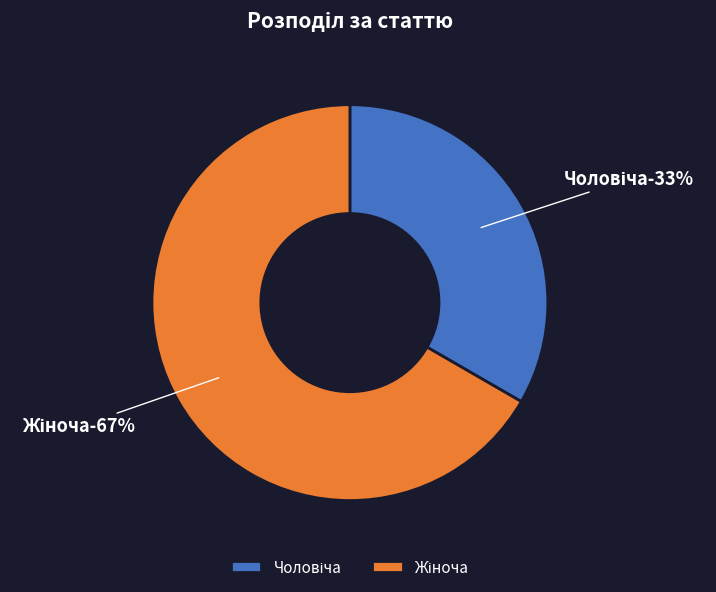

Is the sum of Чоловіча and Жіноча greater than half?

Yes